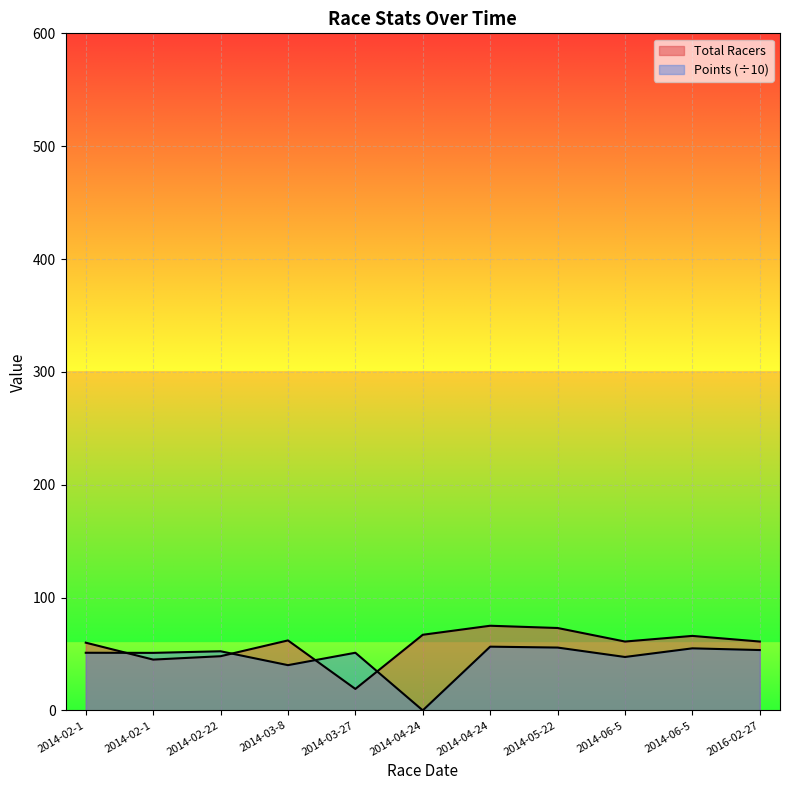

Which has a higher value, 2014-04-24 or 2014-02-1?

2014-04-24